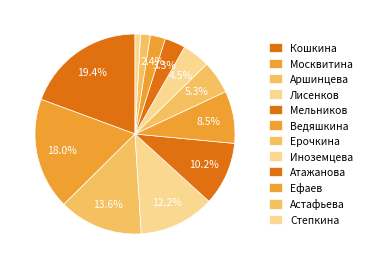

Is it true that Ерочкина is 5% of the pie?

True